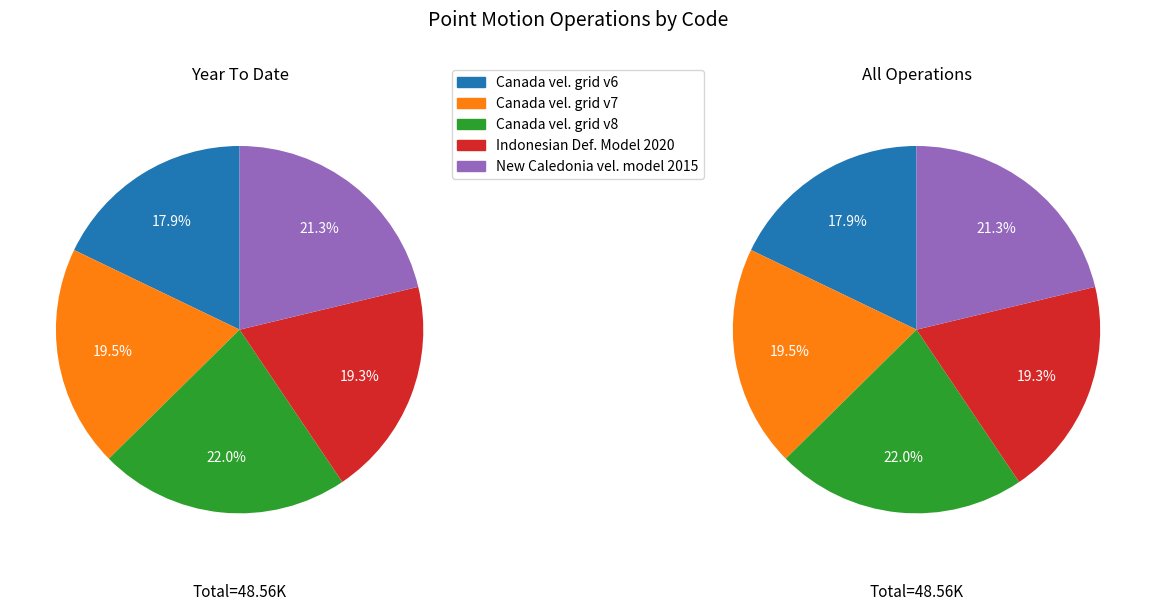

What is the ratio of the value at Canada velocity grid v6 to the value at New Caledonia velocity model 2015?

0.8